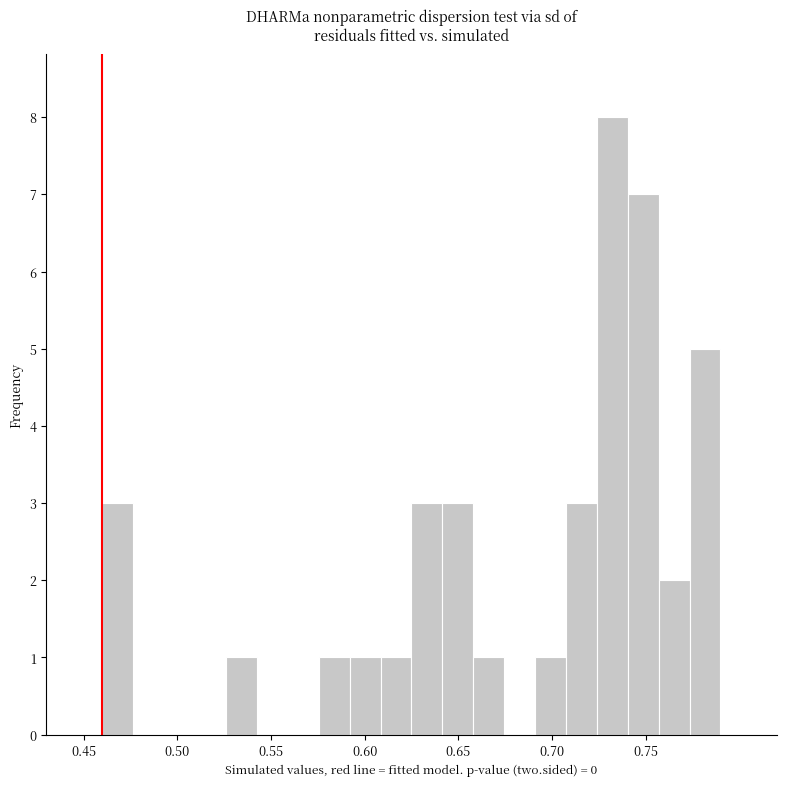

Around what value on the x-axis is the tallest bar? Give the approximate position of its centre, as read against the axis.

0.730